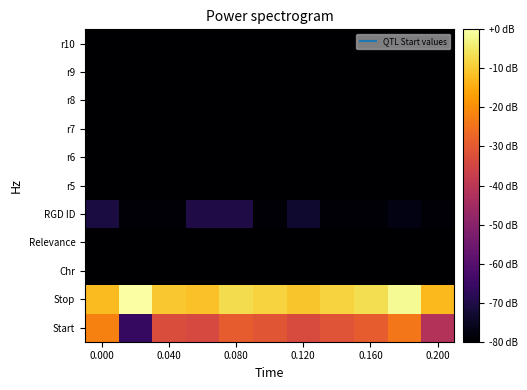

How many distinct data groups are displayed?

11